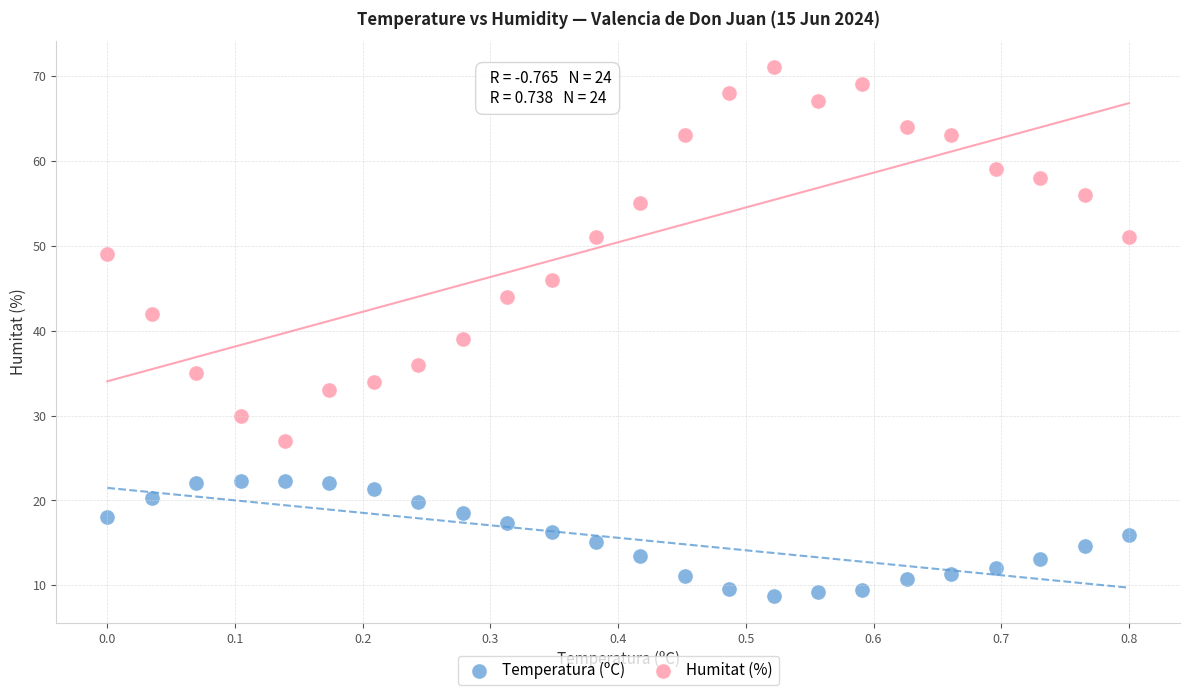

Which series has the widest spread of Y values?

Humitat (%)